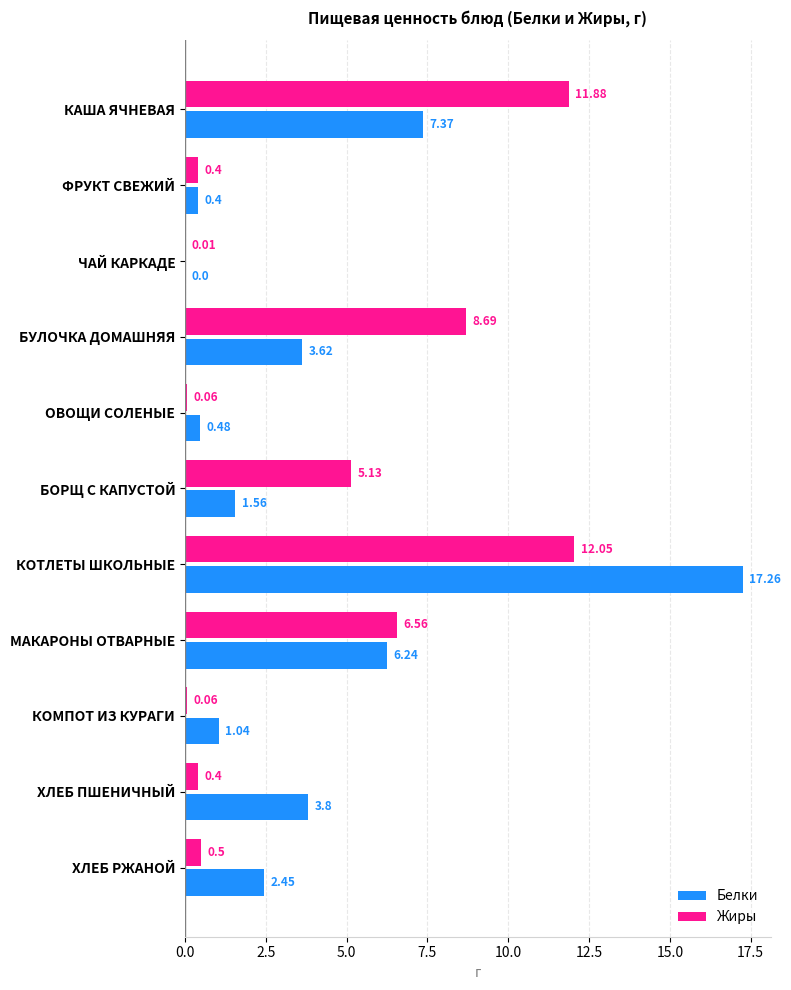

Which series has the largest total across all categories?

Жиры